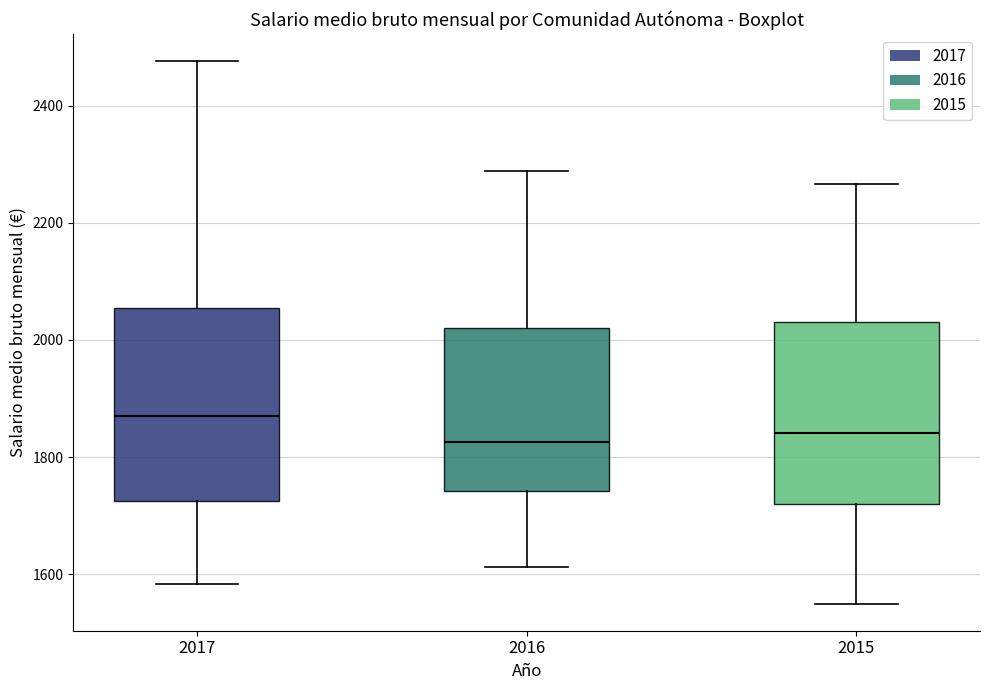

Where does the upper whisker of the box at x = 2016 end on the y-axis? The values are not printed on the chart, so give them approximately, as read against the axis.

2280